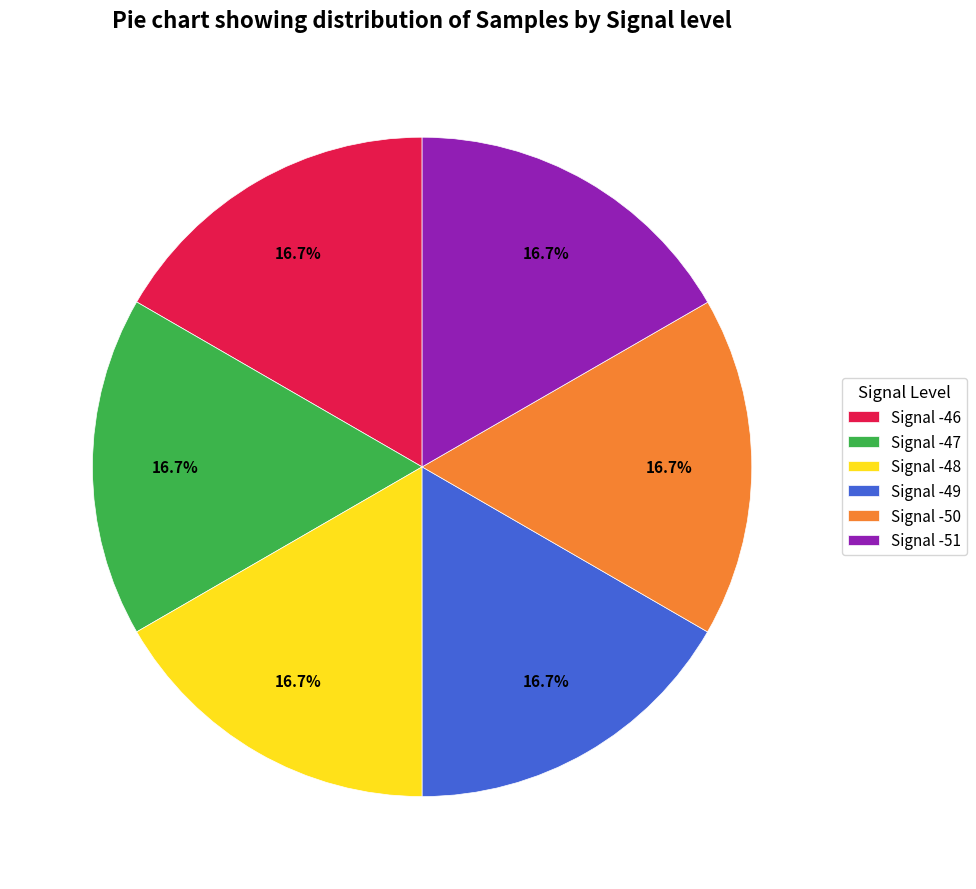

Approximately how many times larger is the value at Signal -46 compared to Signal -50?

1.0